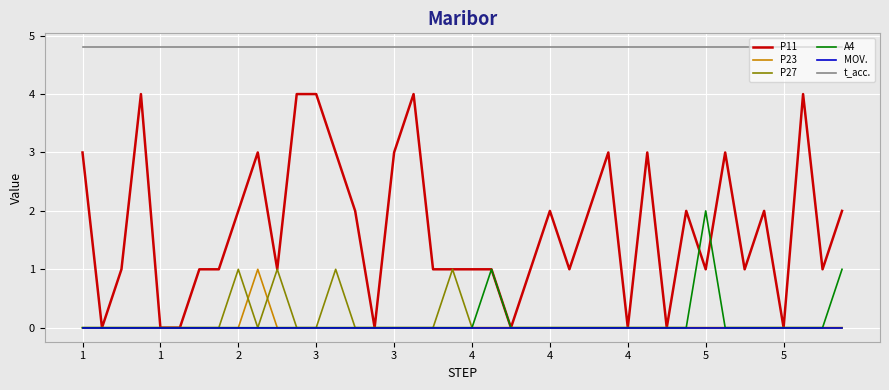

Which series has the largest range (max minus min)?

P11